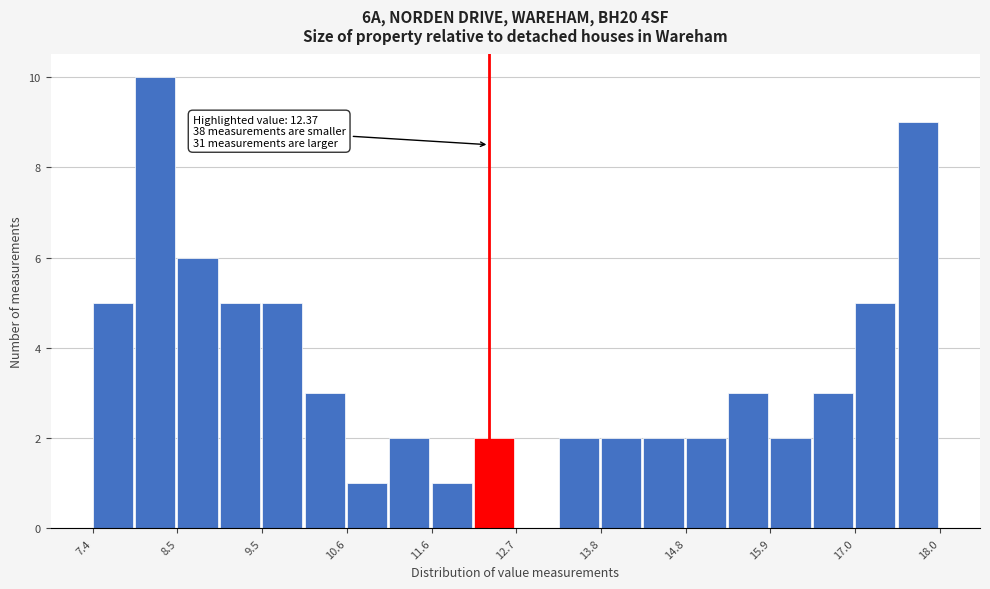

Around what value on the x-axis is the tallest bar? Give the approximate position of its centre, as read against the axis.

8.2